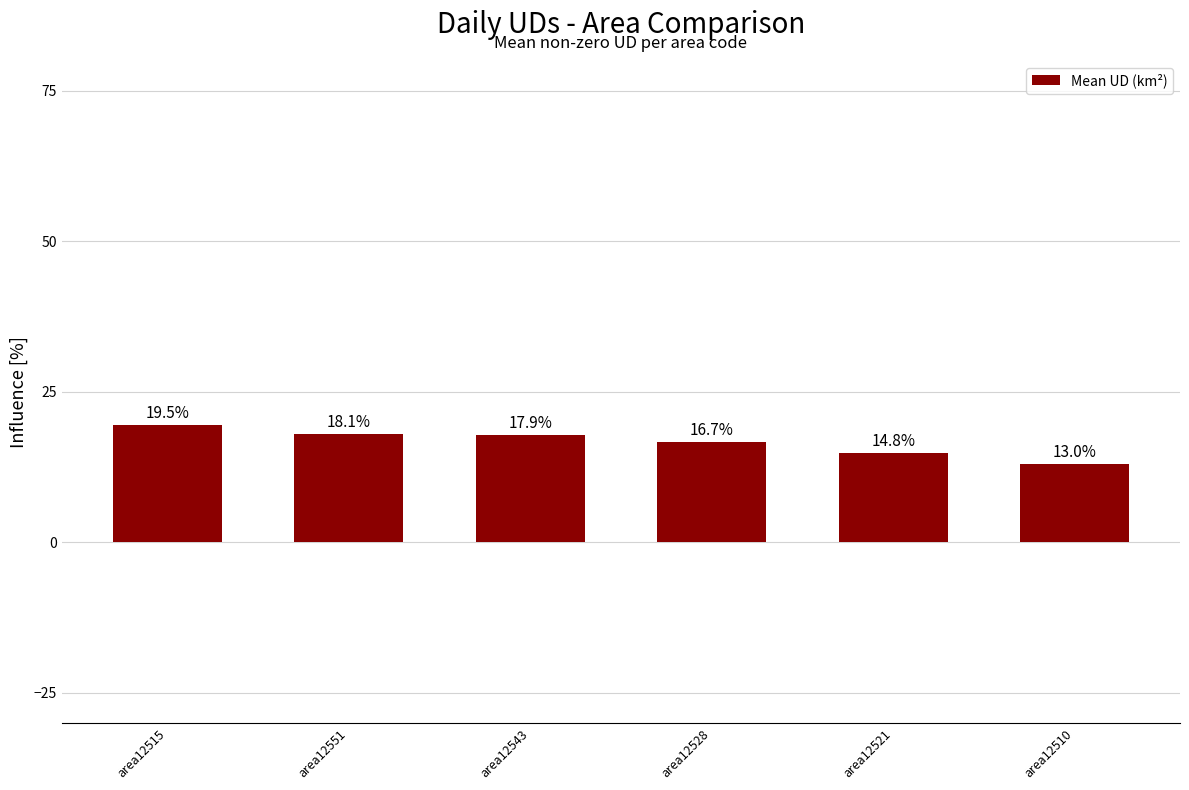

What position from the left is area12510?

6